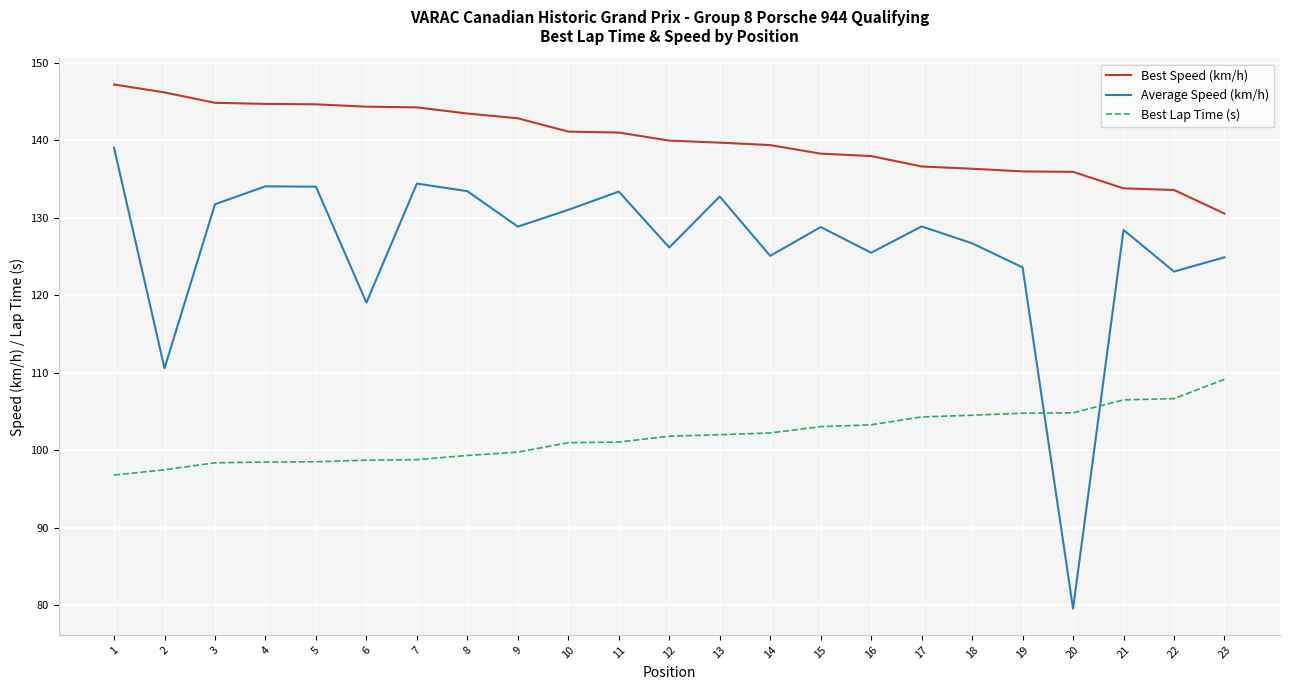

How many lines are shown in the chart?

3